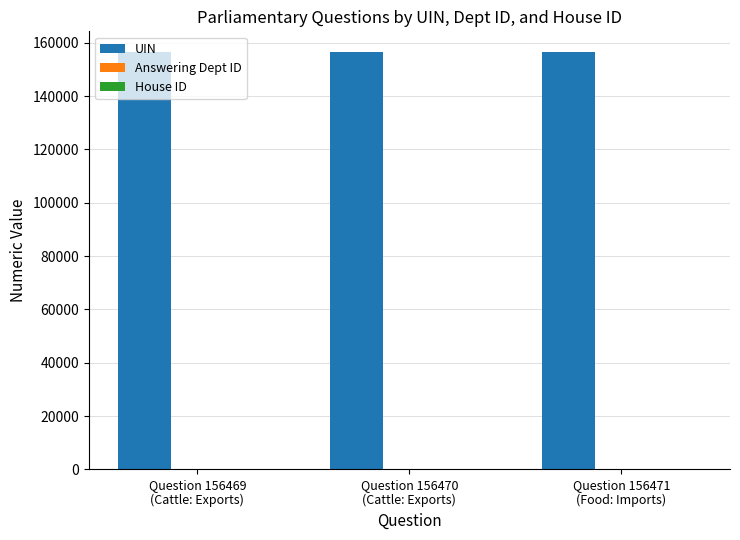

What is the sum of all UIN values?

469410